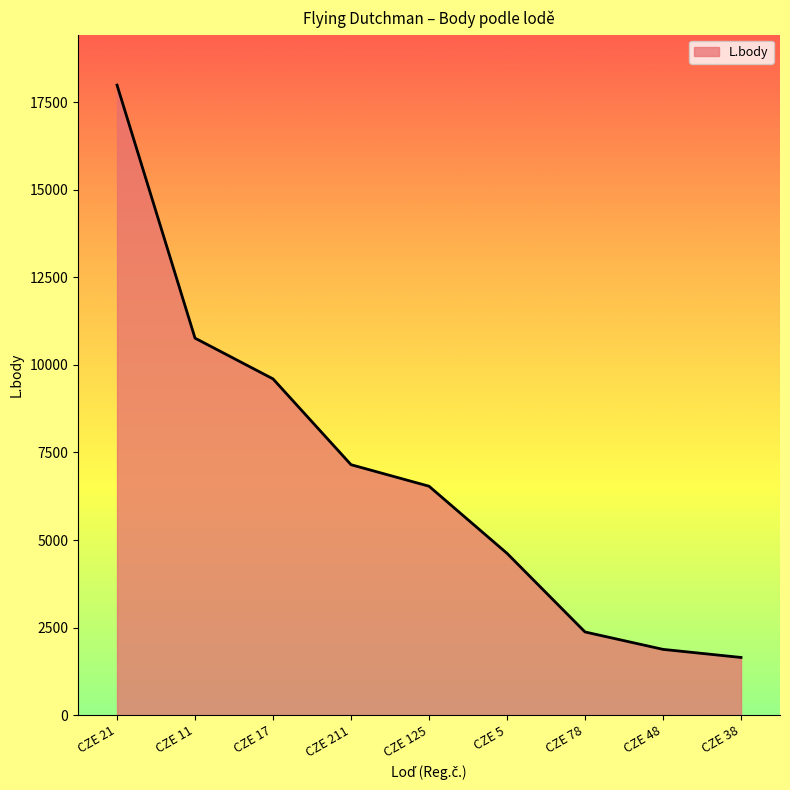

What is the minimum value shown in the chart?

1647